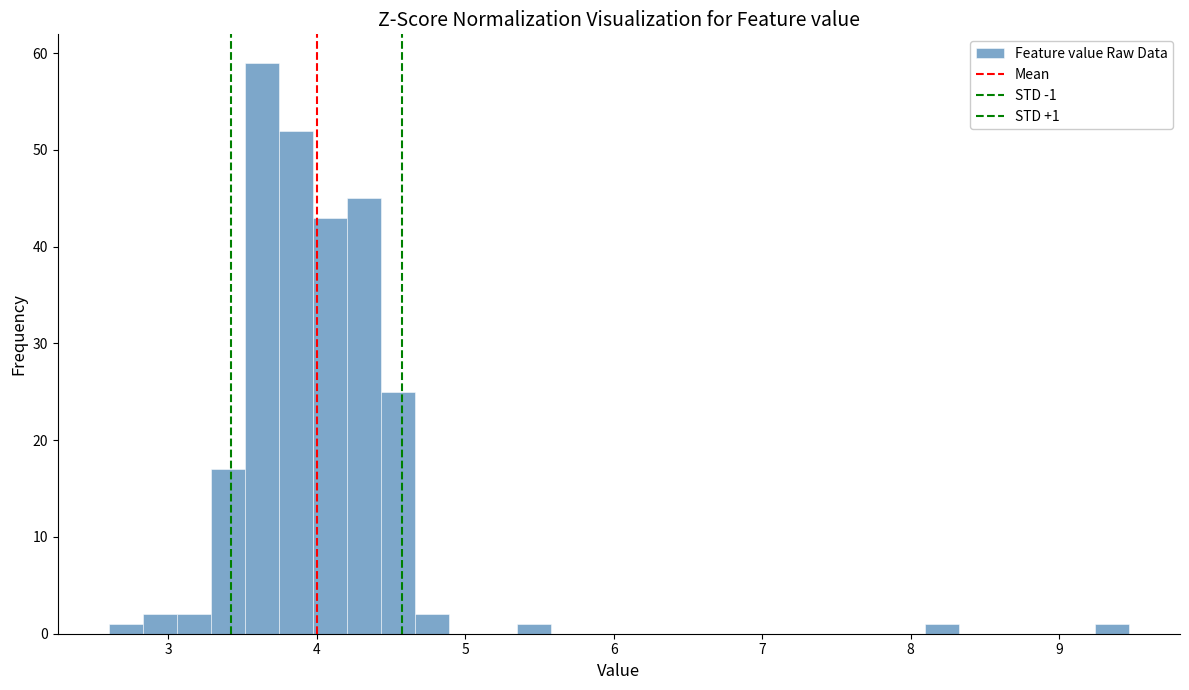

Around what value on the x-axis is the tallest bar? Give the approximate position of its centre, as read against the axis.

3.6